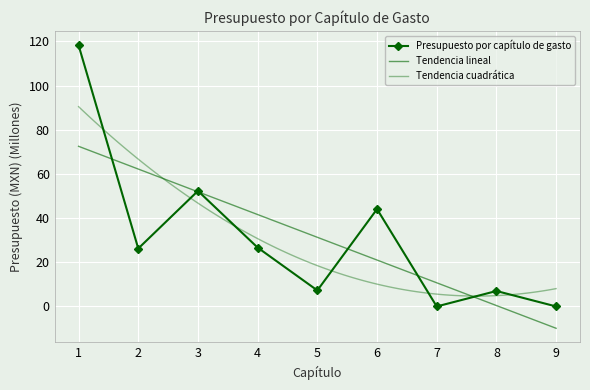

Reading left to right, transcribe all the data shown in this chart.

118.3	26.2	52.3	26.7	7.3	44.1	0.0	7.0	0.0